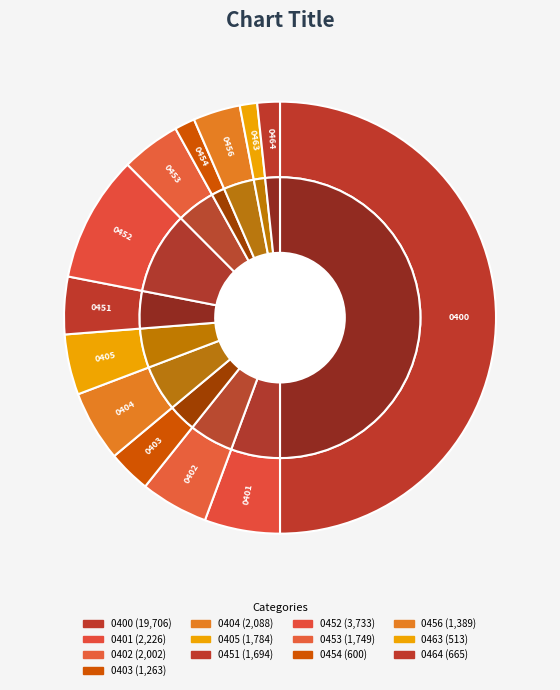

Is it true that 0452 is 1% of the pie?

False